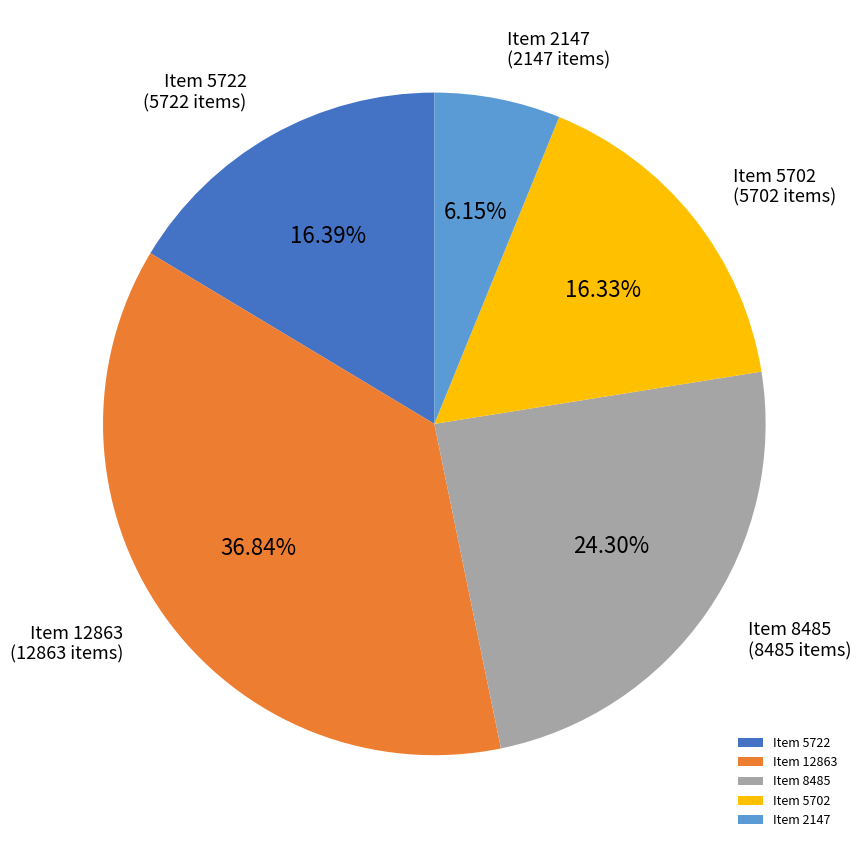

Does Item 8485 represent more than half of the total?

No